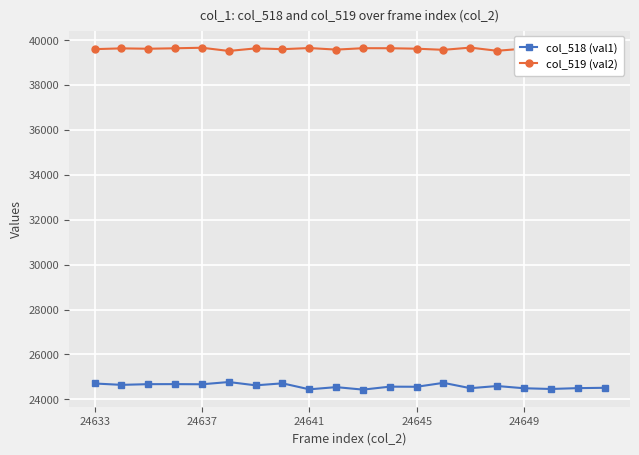

True or false: col_519 (val2) and col_518 (val1) intersect in this chart.

False